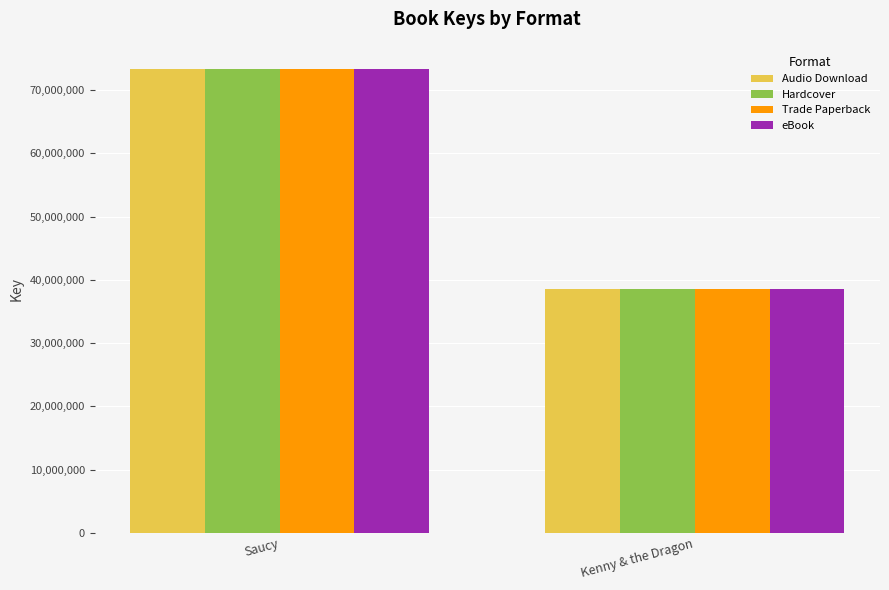

Reading right to left, transcribe all the data shown in this chart.

Audio Download: Kenny & the Dragon=38497772	Saucy=73359627
Hardcover: Kenny & the Dragon=38497772	Saucy=73359627
Trade Paperback: Kenny & the Dragon=38497772	Saucy=73359627
eBook: Kenny & the Dragon=38497772	Saucy=73359627